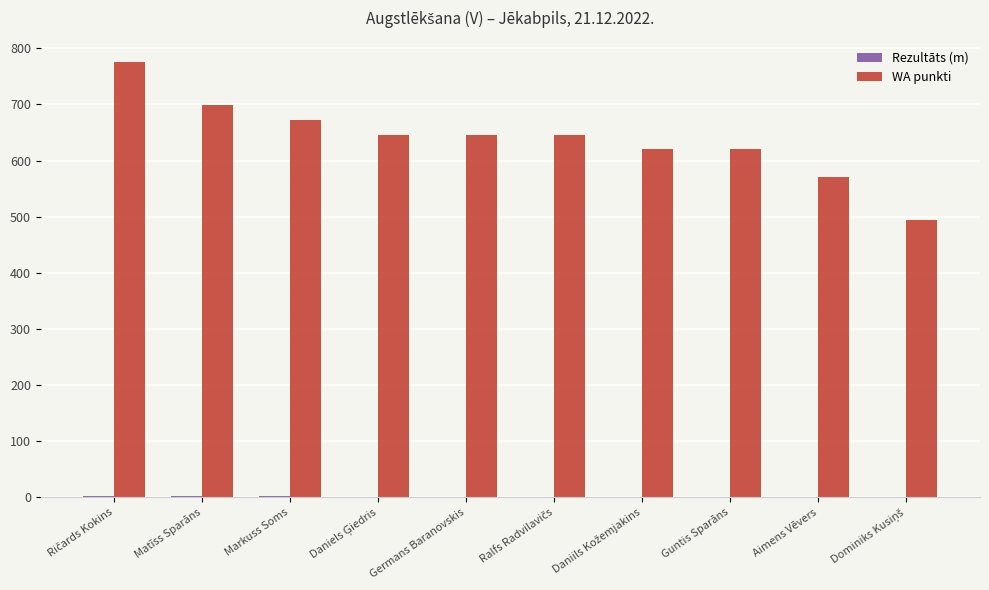

Are the bars grouped side by side (vs. stacked)?

Yes